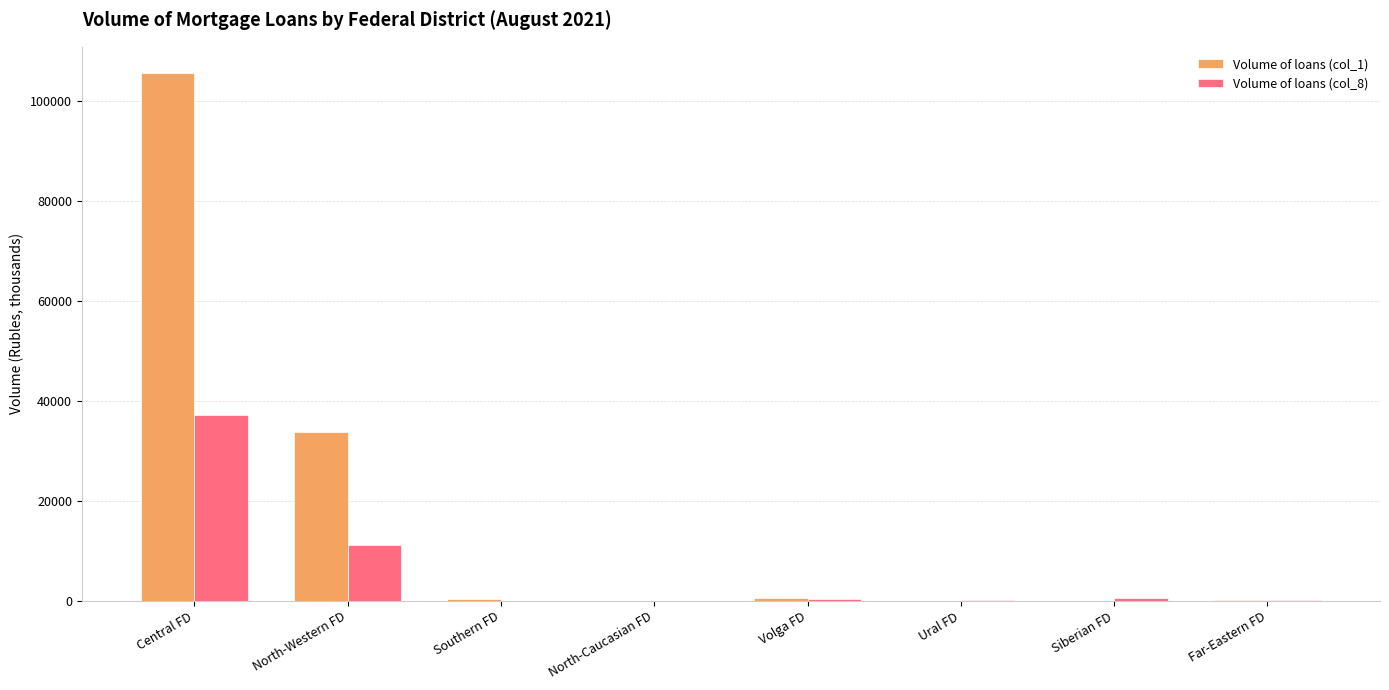

True or false: Volume of loans (col_1) has a value of 0 at North-Caucasian FD.

True